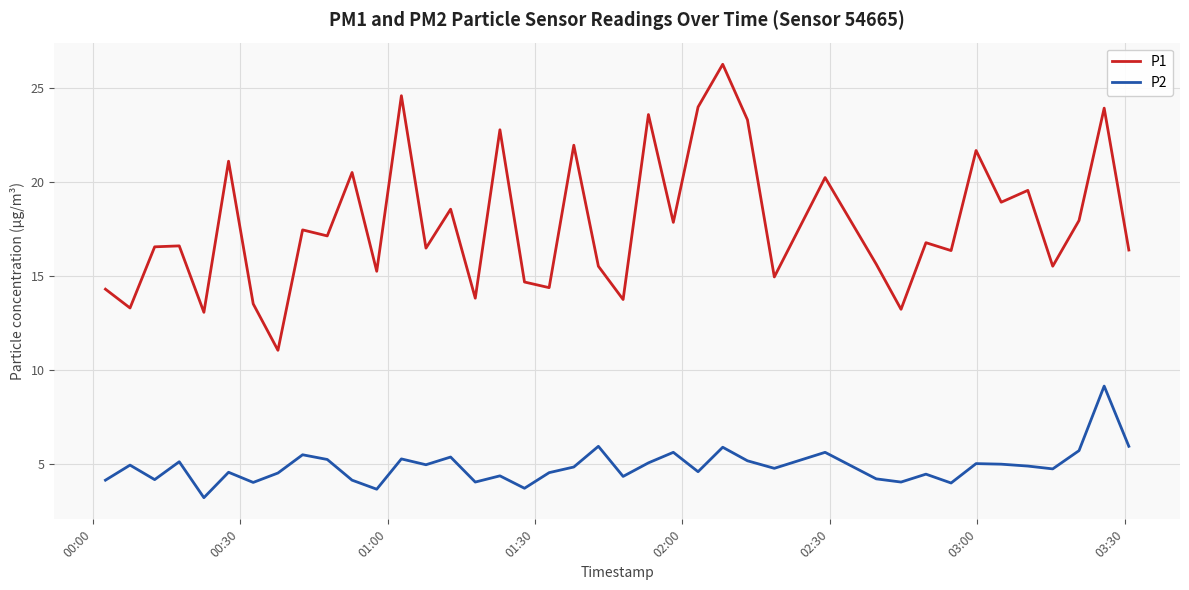

List the series in order of their overall mean, highest first.

P1, P2